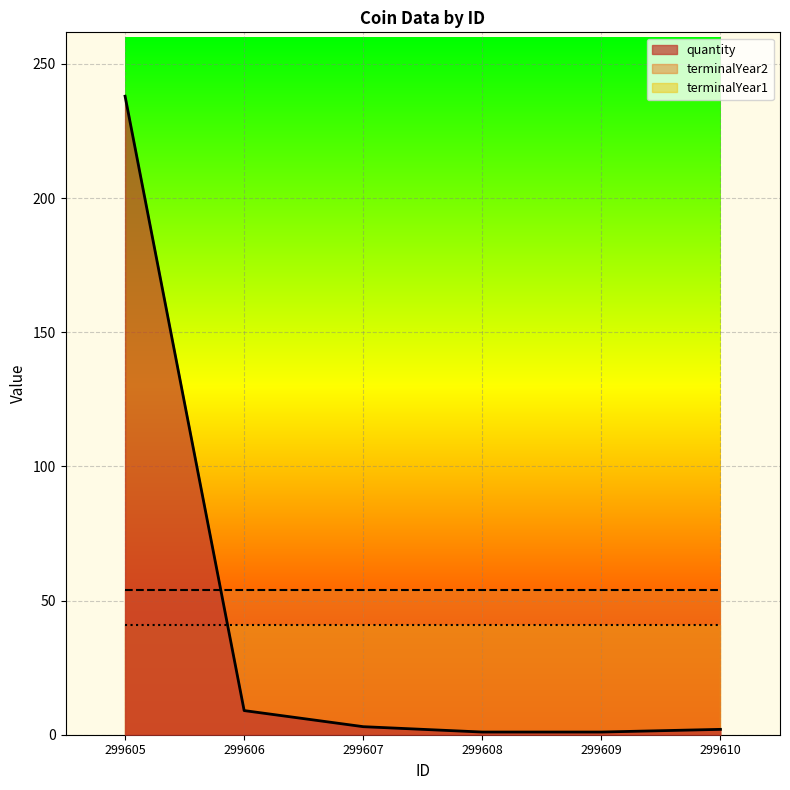

Is it true that terminalYear1 equals 41 at 299606?

True